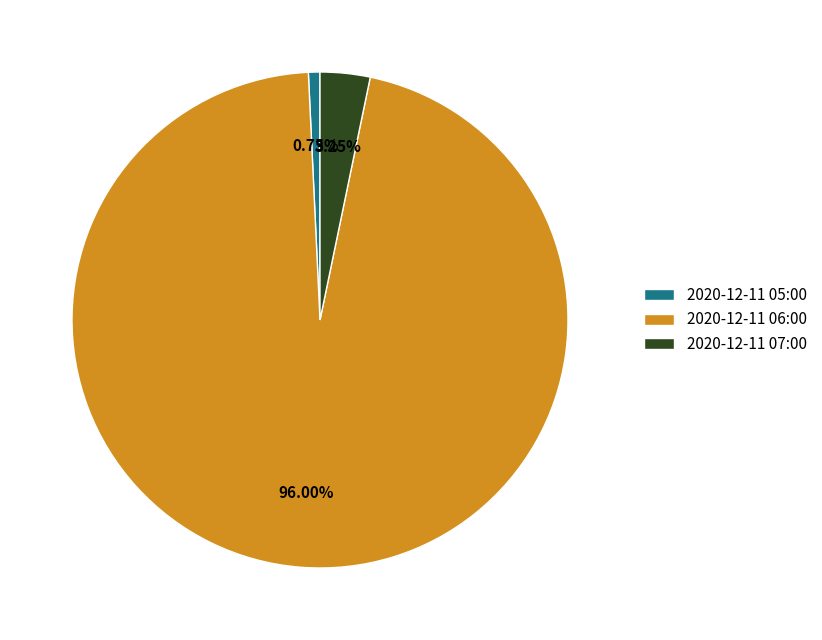

Is it true that 2020-12-11 05:00 is 16% of the pie?

False